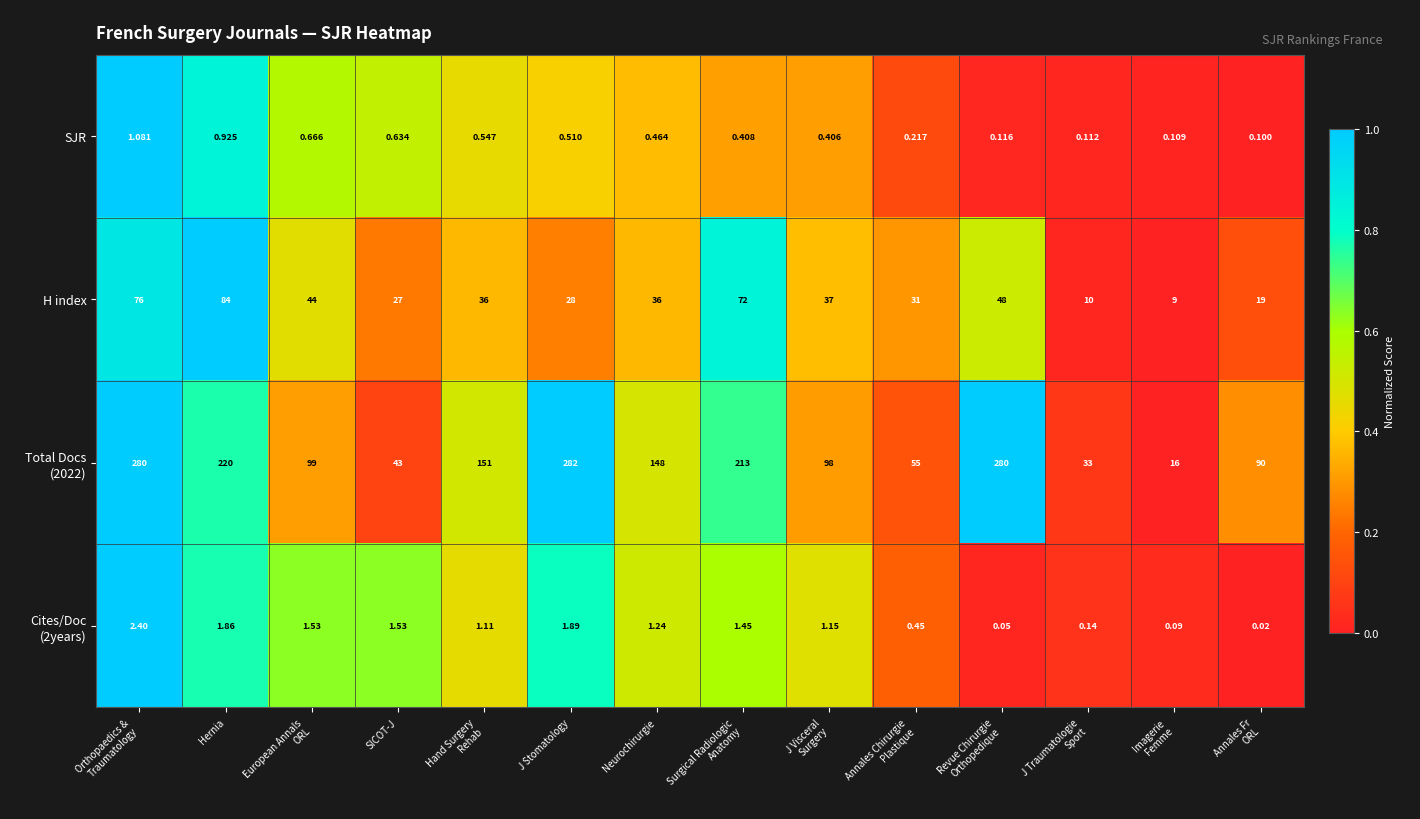

How many series are shown in this chart?

4